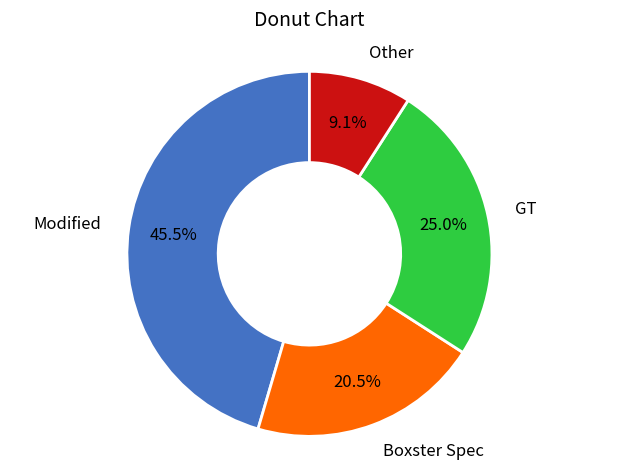

What is the total percentage of Other and Modified?

54.5%